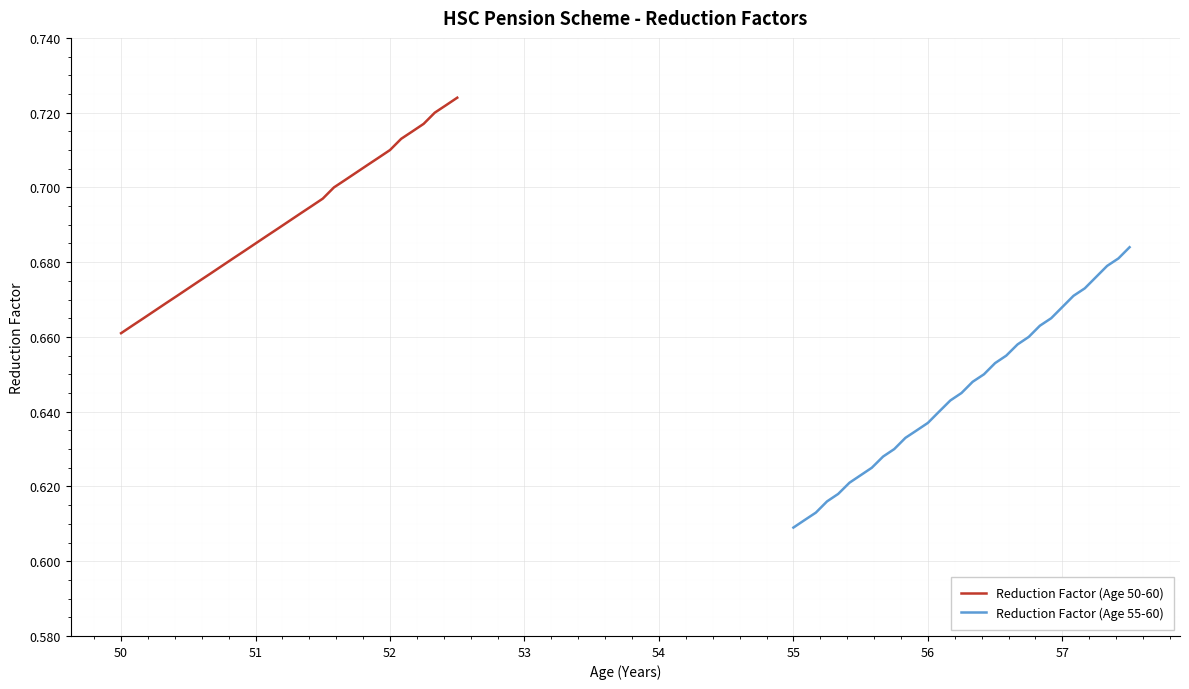

What is the greatest value displayed?

0.7